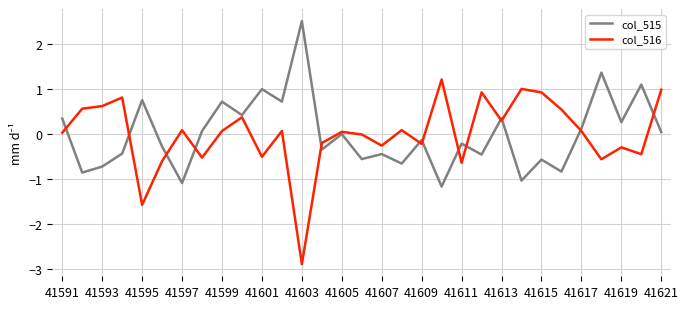

What are all the series names shown in the legend?

col_515, col_516